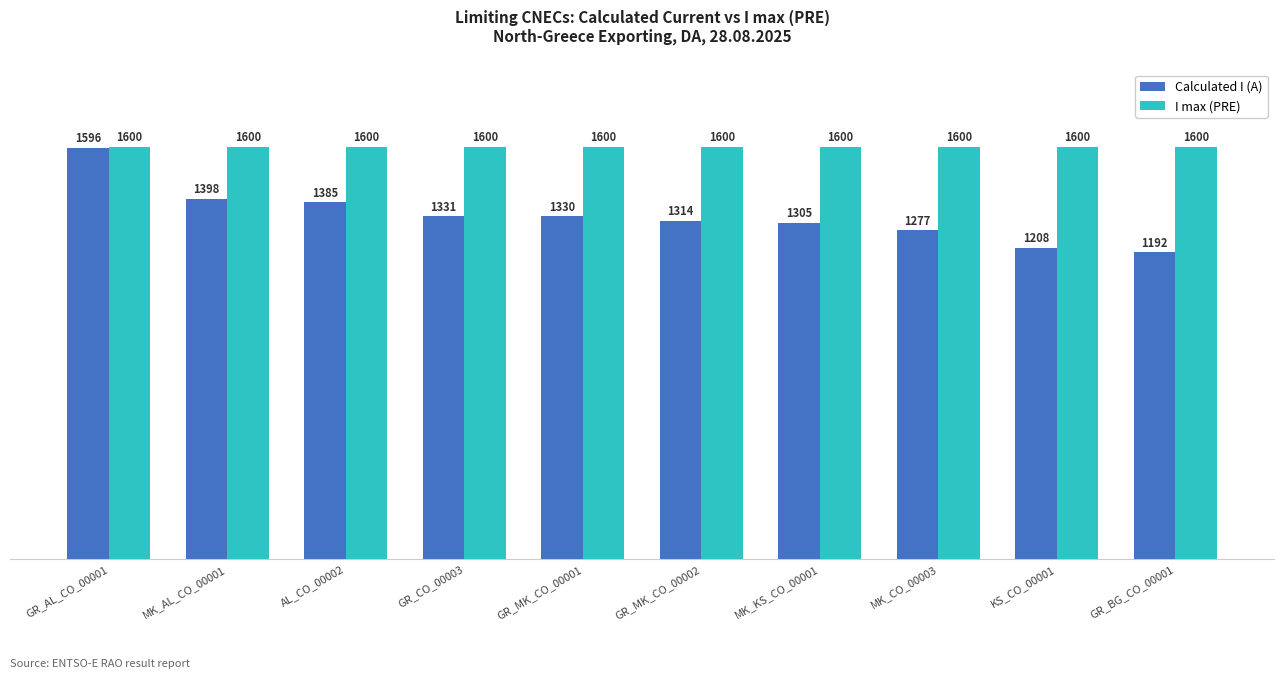

What is the smallest value displayed?

1192